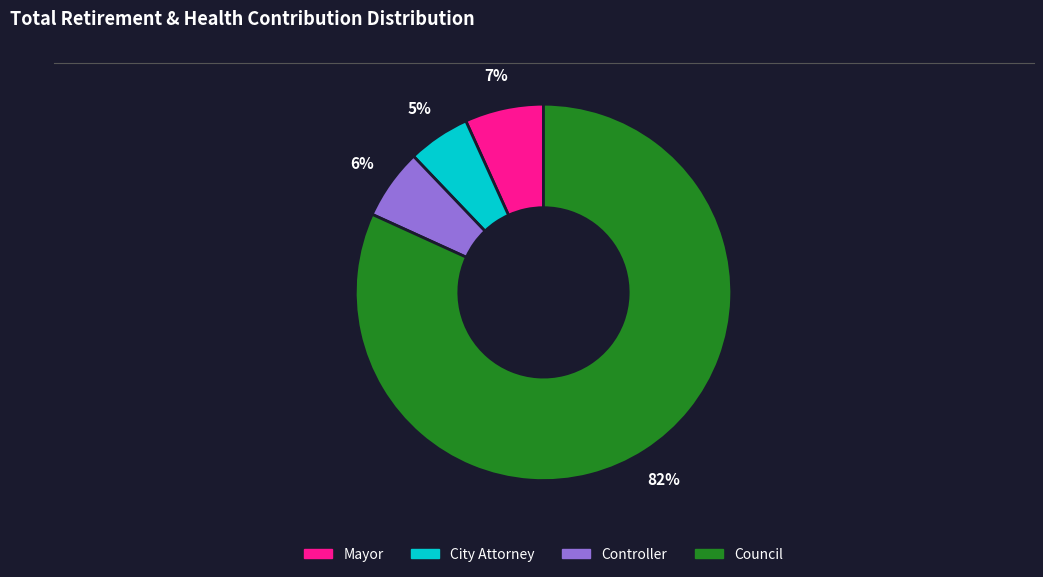

Rank the categories by value from highest to lowest.

Council, Mayor, Controller, City Attorney